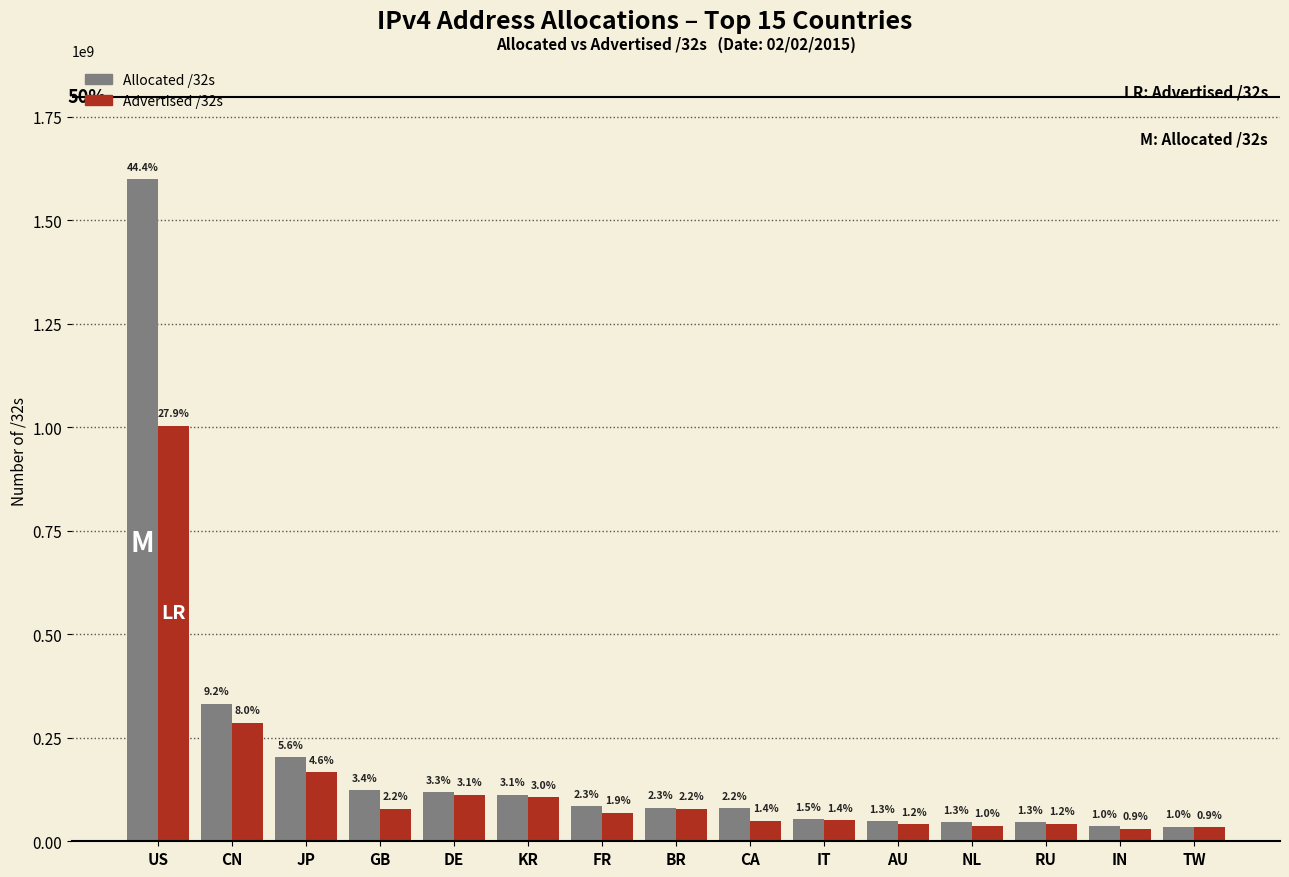

At IT, list the series in order from largest to smallest.

Allocated /32s, Advertised /32s